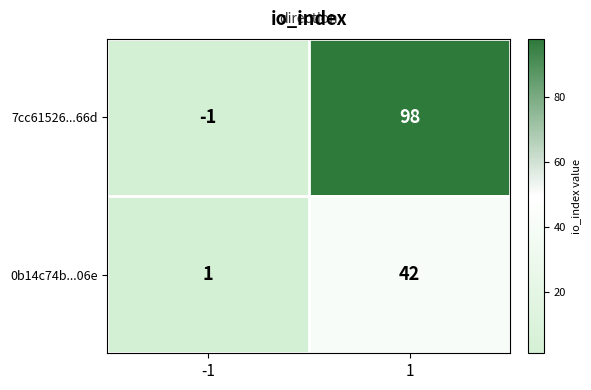

How many series are shown in this chart?

2